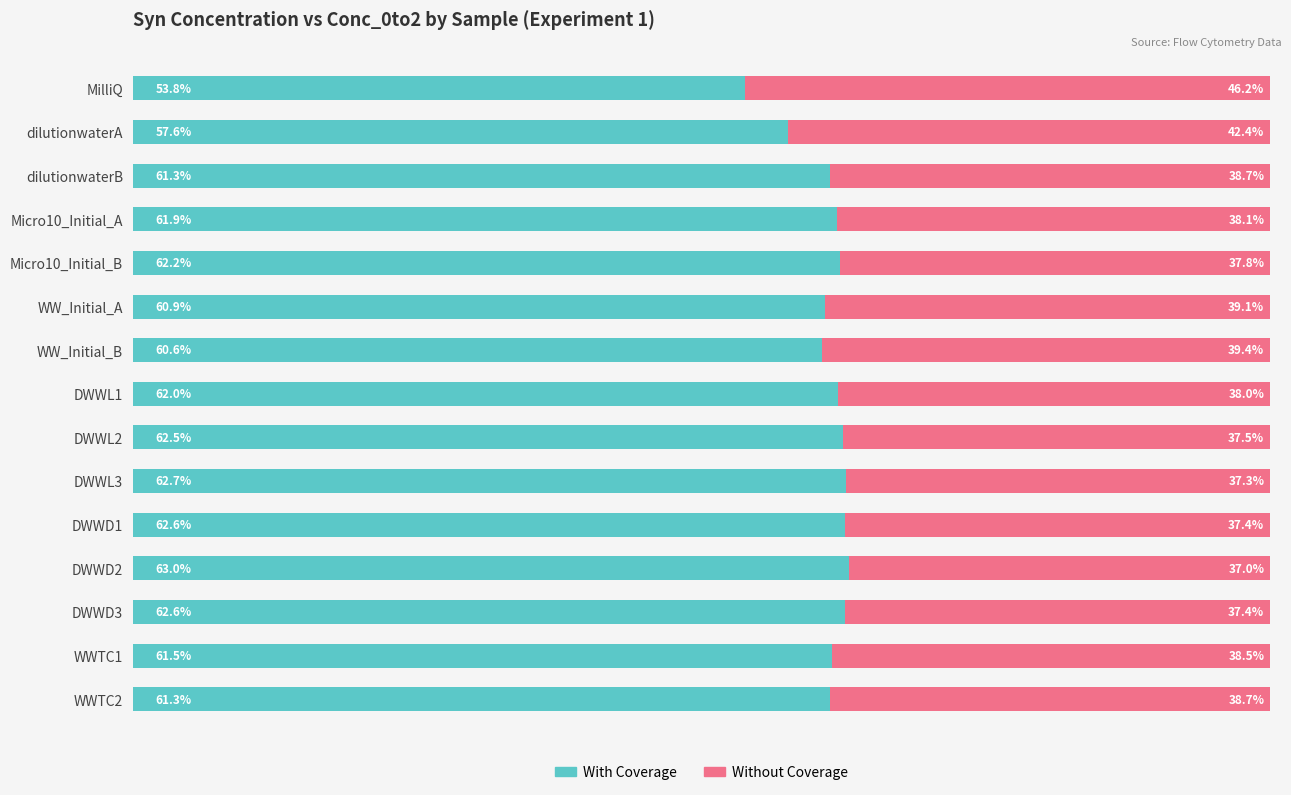

At which label does With Coverage reach its peak?

DWWD2